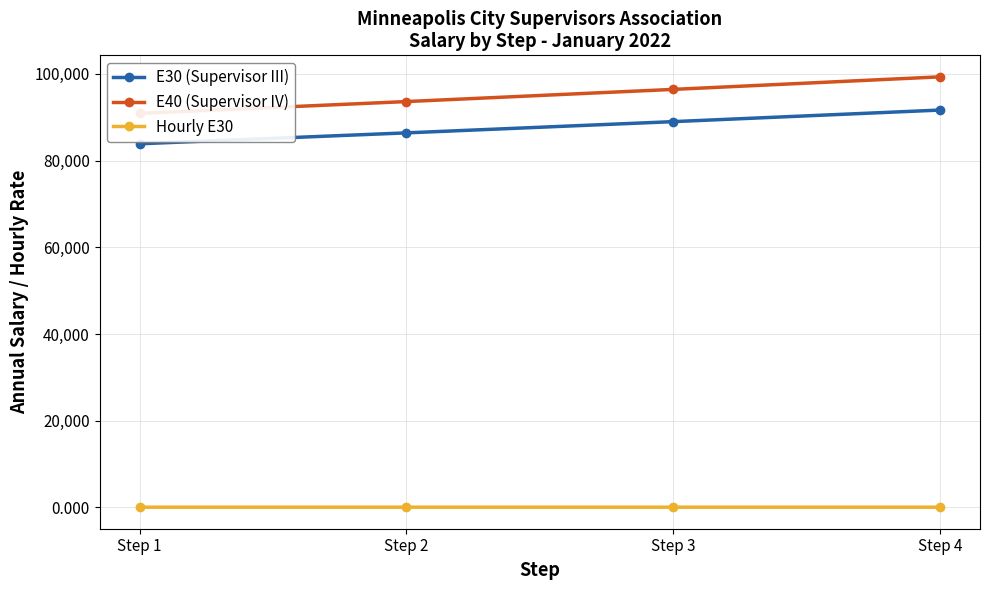

What is the difference between the highest and lowest values at Step 1?

90841.7